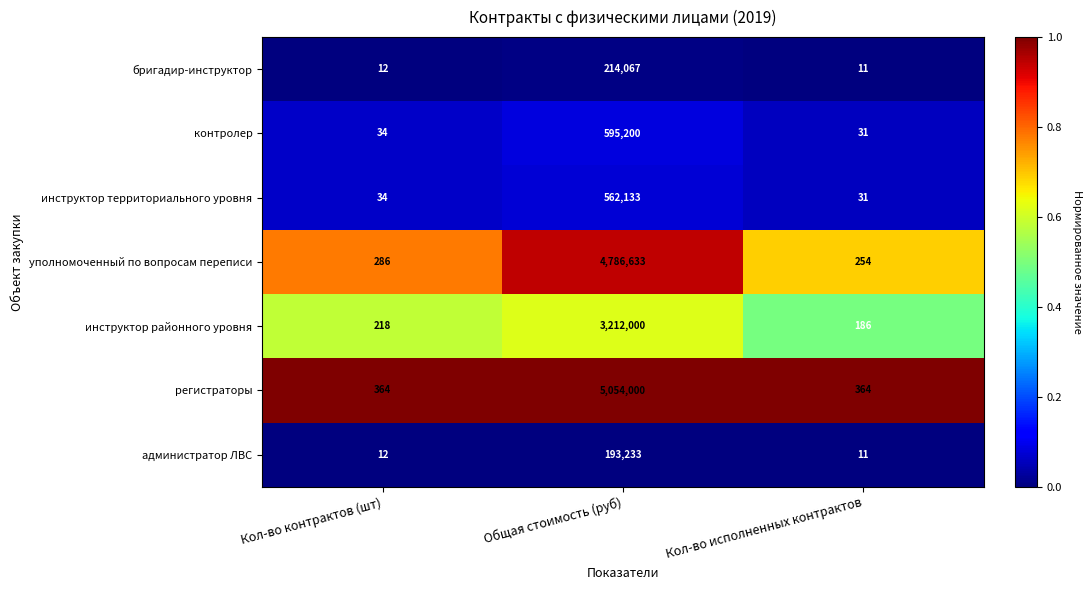

Reading left to right, list all the values displayed in this chart.

бригадир-инструктор: 12	214067	11
контролер: 34	595200	31
инструктор территориального уровня: 34	562133	31
уполномоченный по вопросам переписи: 286	4786633	254
инструктор районного уровня: 218	3212000	186
регистраторы: 364	5054000	364
администратор ЛВС: 12	193233	11